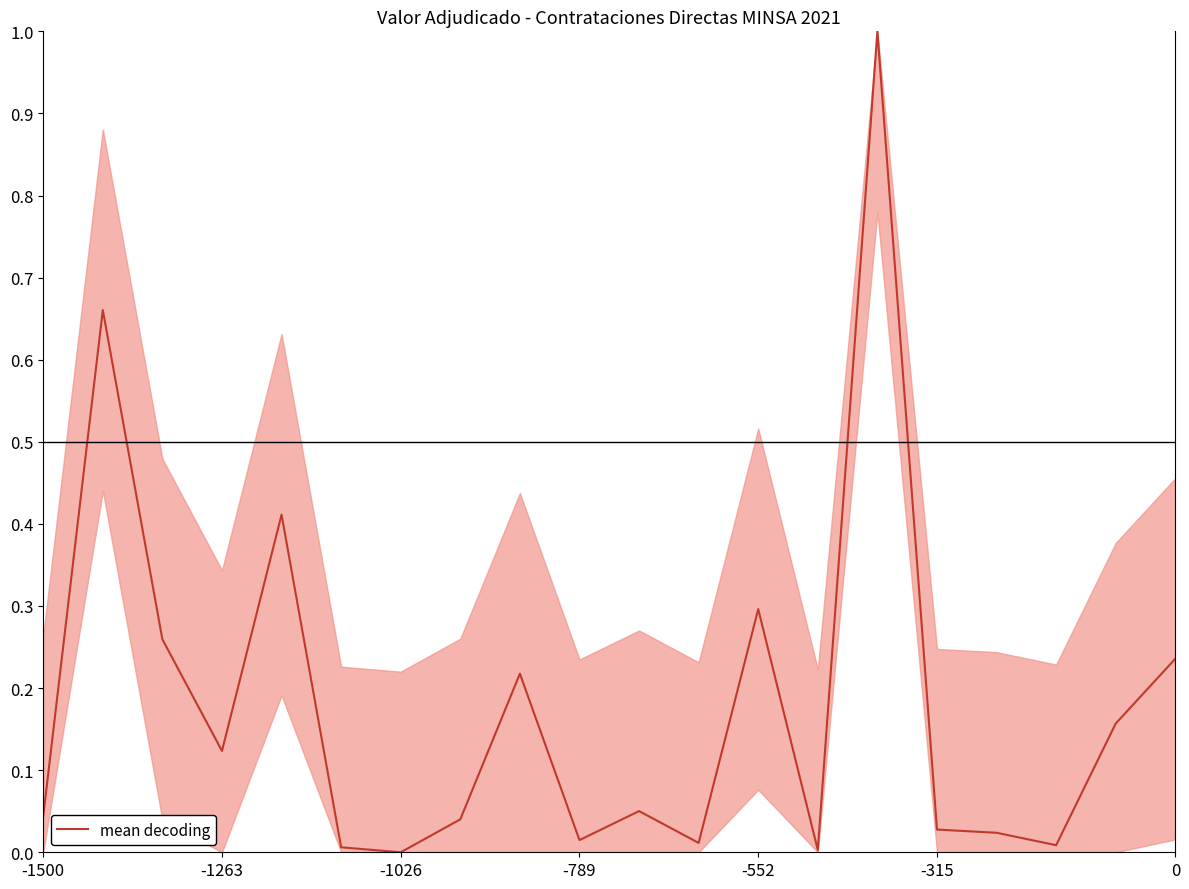

Reading left to right, list all the values displayed in this chart.

0.0	0.7	0.3	0.1	0.4	0.0	0.0	0.0	0.2	0.0	0.1	0.0	0.3	0.0	1.0	0.0	0.0	0.0	0.2	0.2